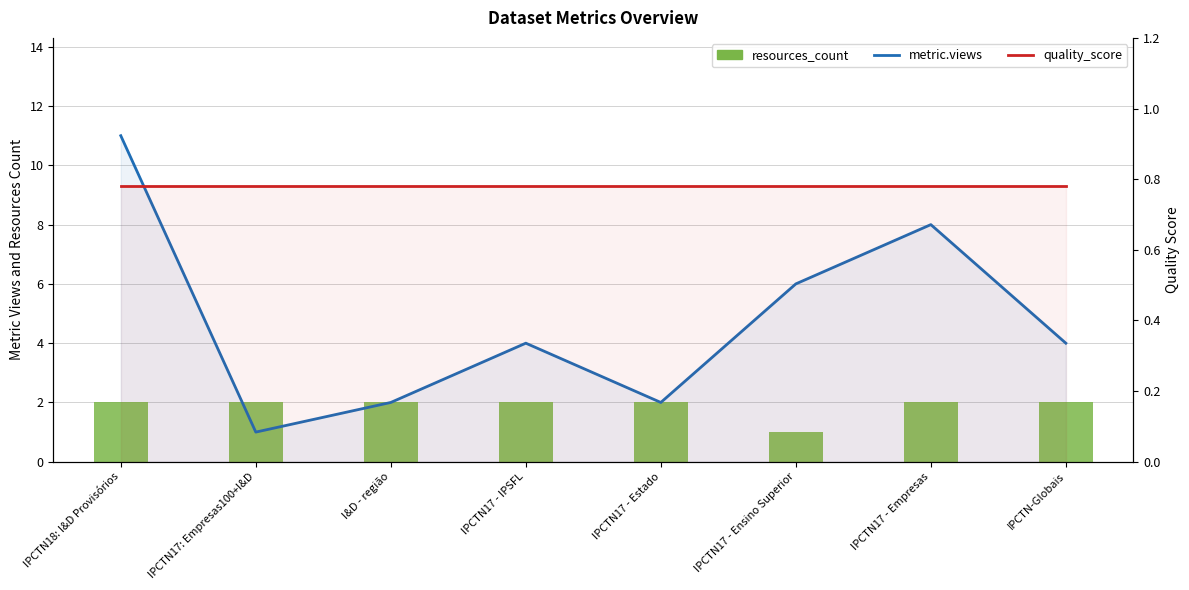

What is the sum of all quality_score values?

6.2